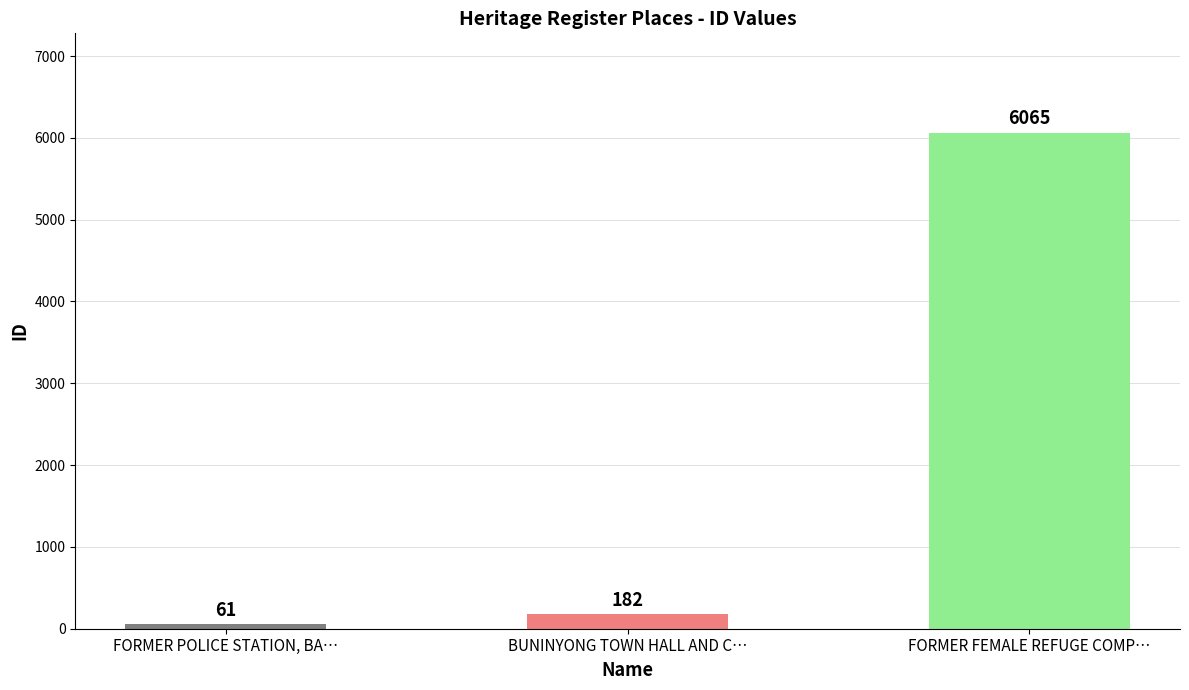

Reading left to right, extract all data points from this chart.

FORMER POLICE STATION, BA…=61	BUNINYONG TOWN HALL AND C…=182	FORMER FEMALE REFUGE COMP…=6065